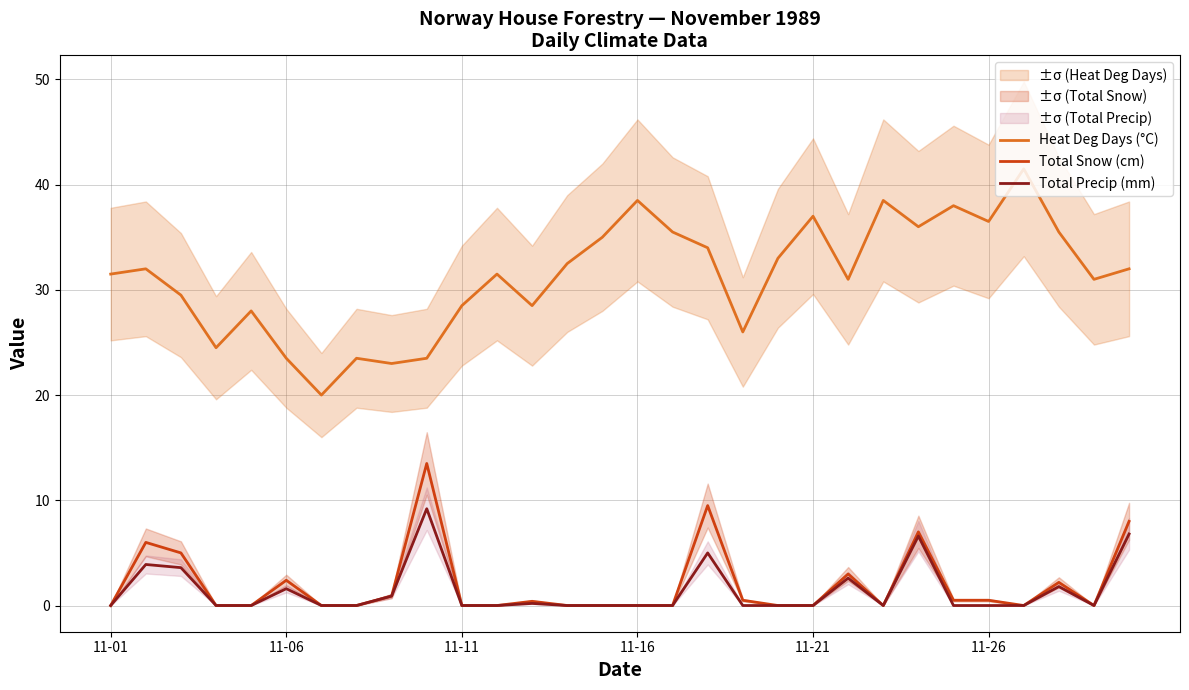

Is this an area chart (filled region under the line)?

No